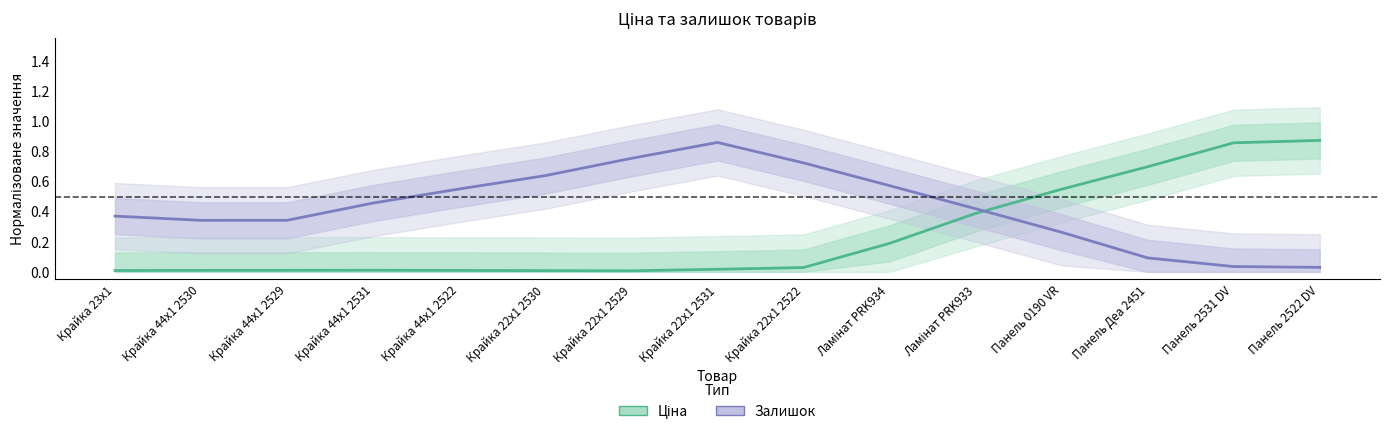

How many intersections are there between Ціна and Залишок?

1